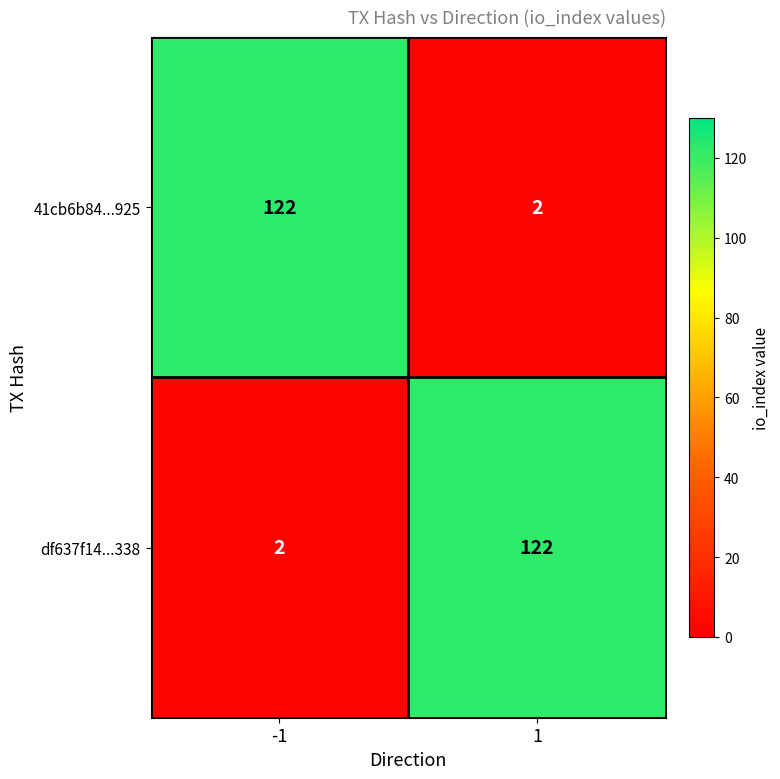

The 41cb6b84...925 series shows 122 at -1. True or false?

True